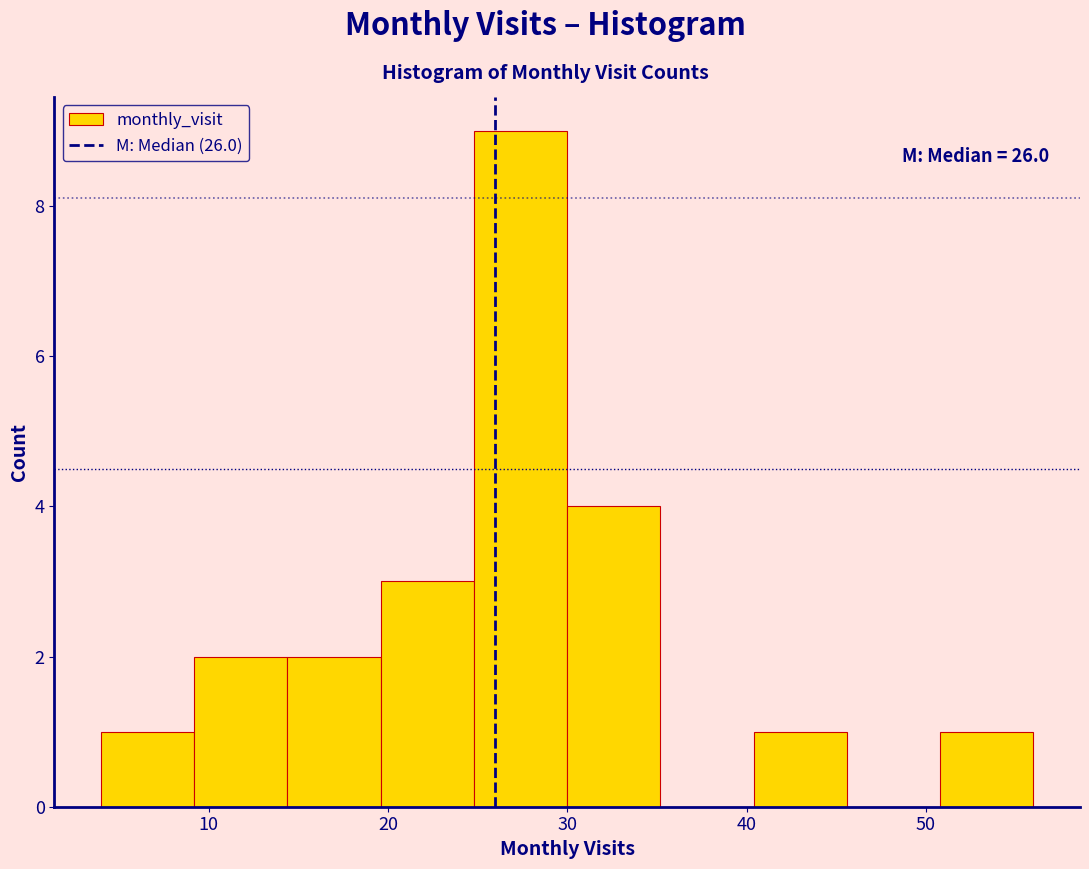

Which range on the x-axis has the tallest bar?

24.8 to 30.0